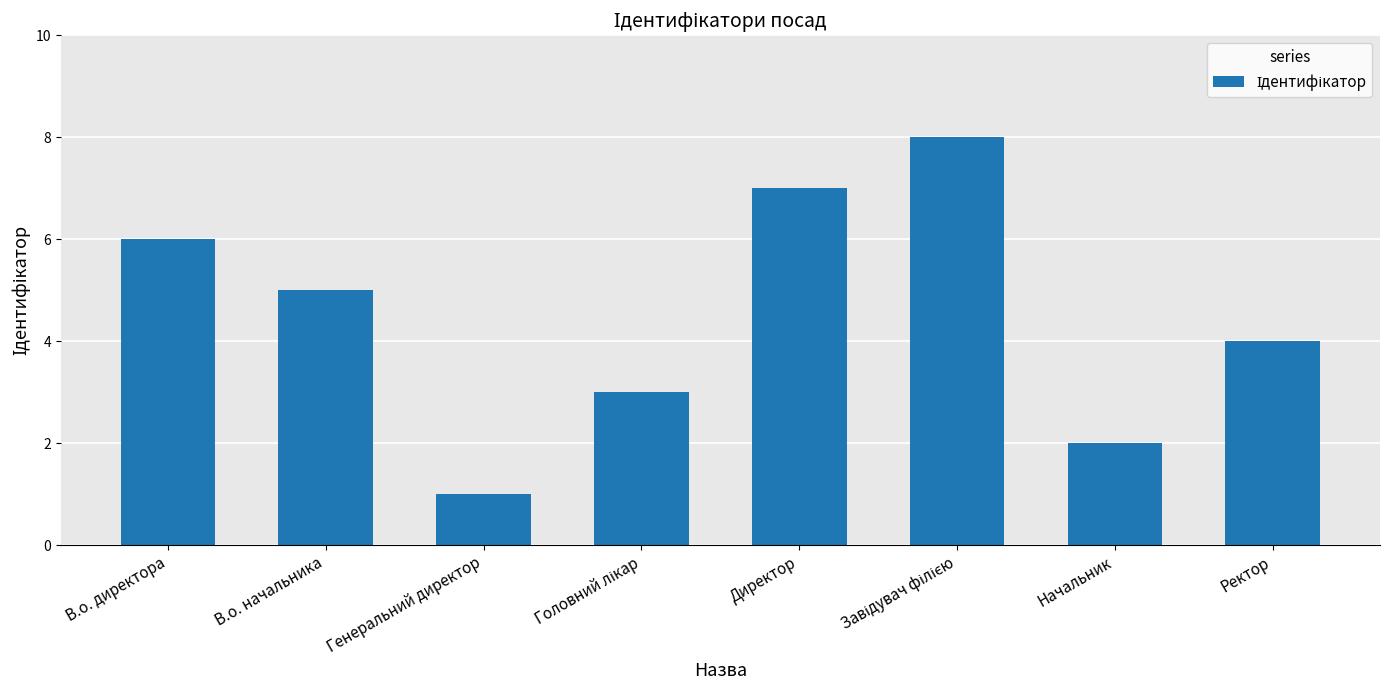

True or false: the data shows 5 at В.о. начальника.

True